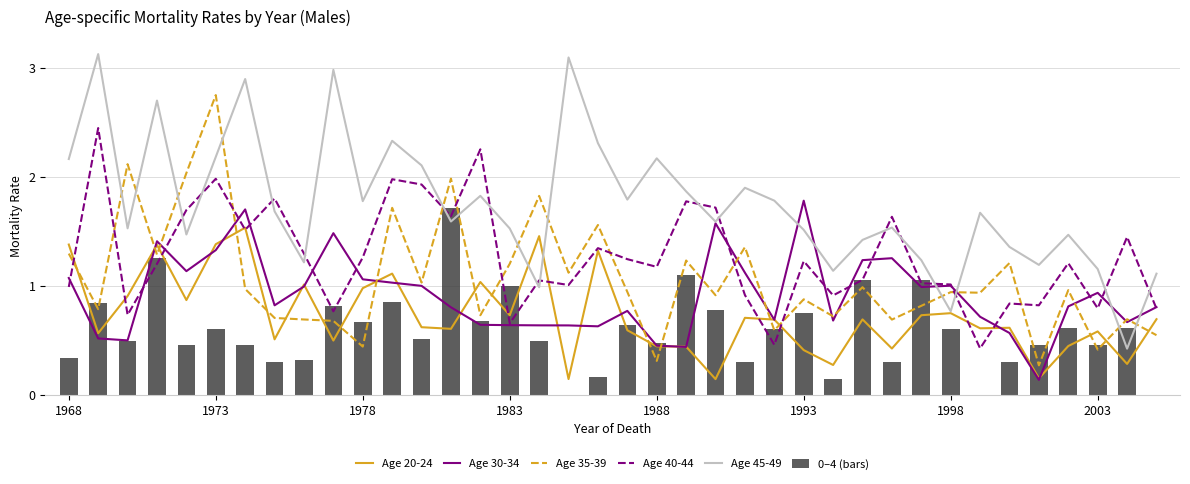

Reading left to right, what are all the values shown in this chart?

Age 20-24: 1.4	0.6	0.9	1.4	0.9	1.4	1.5	0.5	1.0	0.5	1.0	1.1	0.6	0.6	1.0	0.7	1.5	0.1	1.3	0.6	0.4	0.4	0.1	0.7	0.7	0.4	0.3	0.7	0.4	0.7	0.7	0.6	0.6	0.2	0.4	0.6	0.3	0.7
Age 30-34: 1.1	0.5	0.5	1.4	1.1	1.3	1.7	0.8	1.0	1.5	1.1	1.0	1.0	0.8	0.6	0.6	0.6	0.6	0.6	0.8	0.5	0.4	1.6	1.1	0.7	1.8	0.7	1.2	1.3	1.0	1.0	0.7	0.6	0.1	0.8	0.9	0.7	0.8
Age 35-39: 1.3	0.8	2.1	1.3	2.0	2.7	1.0	0.7	0.7	0.7	0.4	1.7	1.0	2.0	0.7	1.2	1.8	1.1	1.6	0.9	0.3	1.2	0.9	1.4	0.6	0.9	0.7	1.0	0.7	0.8	0.9	0.9	1.2	0.3	1.0	0.4	0.7	0.5
Age 40-44: 1.0	2.4	0.7	1.2	1.7	2.0	1.5	1.8	1.3	0.8	1.3	2.0	1.9	1.6	2.3	0.7	1.1	1.0	1.3	1.2	1.2	1.8	1.7	0.9	0.5	1.2	0.9	1.1	1.6	1.0	1.0	0.4	0.8	0.8	1.2	0.8	1.4	0.8
Age 45-49: 2.2	3.1	1.5	2.7	1.5	2.2	2.9	1.7	1.2	3.0	1.8	2.3	2.1	1.6	1.8	1.5	1.0	3.1	2.3	1.8	2.2	1.9	1.6	1.9	1.8	1.5	1.1	1.4	1.5	1.2	0.8	1.7	1.4	1.2	1.5	1.2	0.4	1.1
0–4 (bars): 0.3	0.8	0.5	1.3	0.5	0.6	0.5	0.3	0.3	0.8	0.7	0.9	0.5	1.7	0.7	1.0	0.5	0.0	0.2	0.6	0.5	1.1	0.8	0.3	0.6	0.8	0.2	1.1	0.3	1.1	0.6	0.0	0.3	0.5	0.6	0.5	0.6	0.0